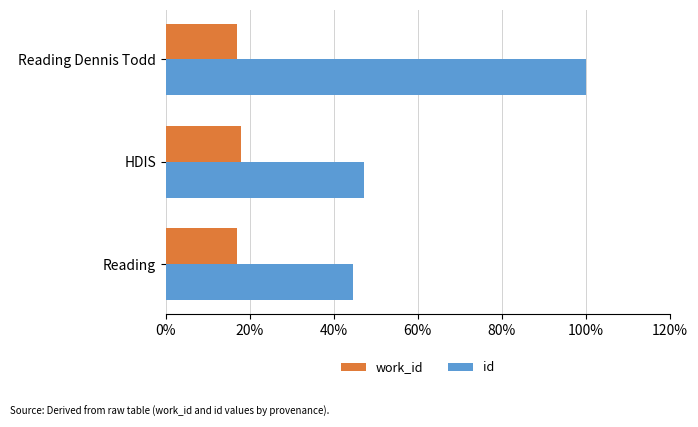

List the labels in order of id value, largest first.

Reading Dennis Todd, HDIS, Reading